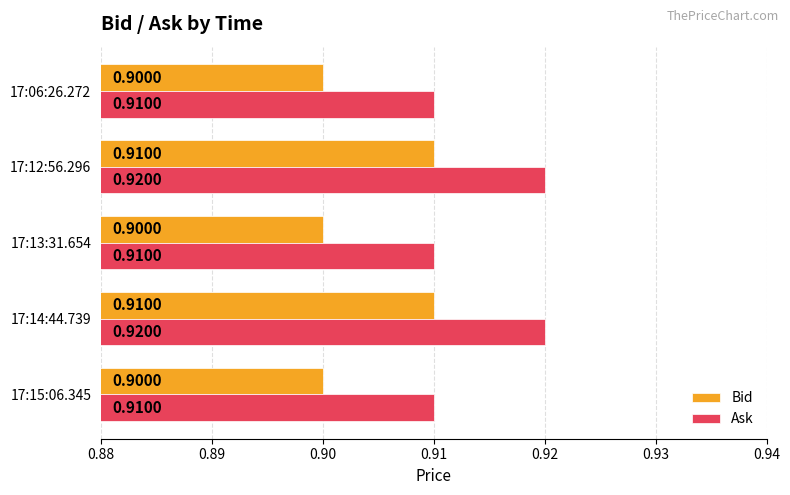

What is the maximum value shown in the chart?

0.9